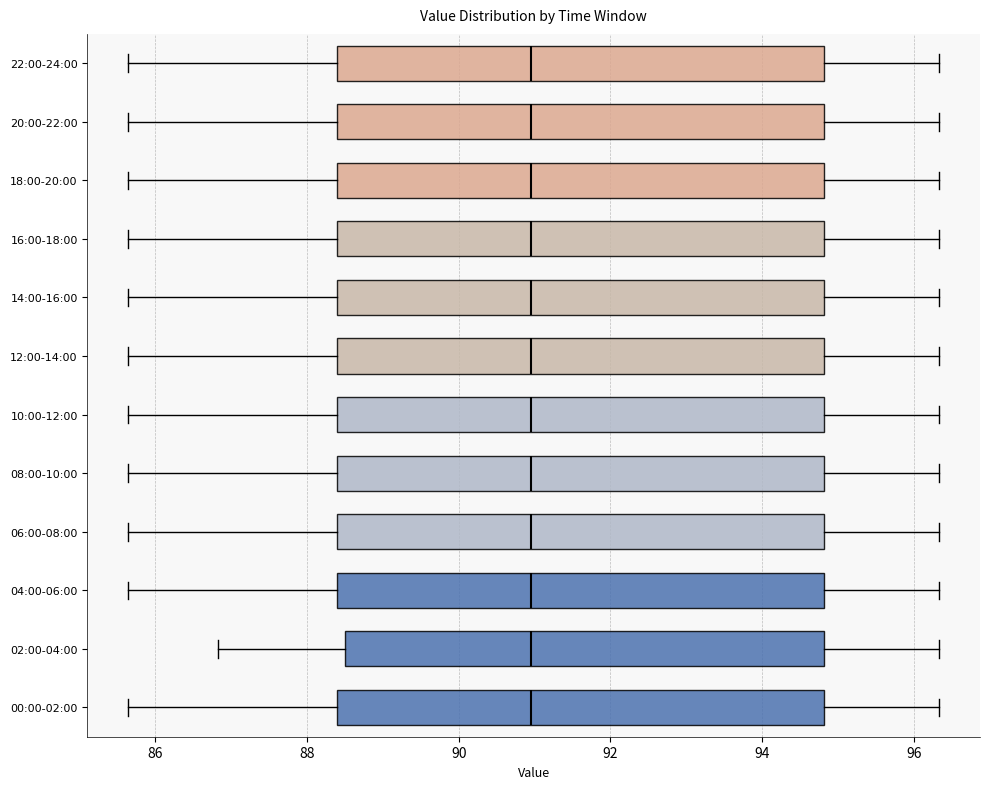

Reading bottom to top, transcribe this box plot: for each box, give where its median line is, the range the box spans, and where its two whiskers end, as read against the x-axis. The values are not printed on the chart, so give them approximately, as read against the axis.

00:00-02:00: median 91.0, box 88.4 to 94.8, whiskers 85.6 to 96.4
02:00-04:00: median 91.0, box 88.4 to 94.8, whiskers 86.8 to 96.4
04:00-06:00: median 91.0, box 88.4 to 94.8, whiskers 85.6 to 96.4
06:00-08:00: median 91.0, box 88.4 to 94.8, whiskers 85.6 to 96.4
08:00-10:00: median 91.0, box 88.4 to 94.8, whiskers 85.6 to 96.4
10:00-12:00: median 91.0, box 88.4 to 94.8, whiskers 85.6 to 96.4
12:00-14:00: median 91.0, box 88.4 to 94.8, whiskers 85.6 to 96.4
14:00-16:00: median 91.0, box 88.4 to 94.8, whiskers 85.6 to 96.4
16:00-18:00: median 91.0, box 88.4 to 94.8, whiskers 85.6 to 96.4
18:00-20:00: median 91.0, box 88.4 to 94.8, whiskers 85.6 to 96.4
20:00-22:00: median 91.0, box 88.4 to 94.8, whiskers 85.6 to 96.4
22:00-24:00: median 91.0, box 88.4 to 94.8, whiskers 85.6 to 96.4